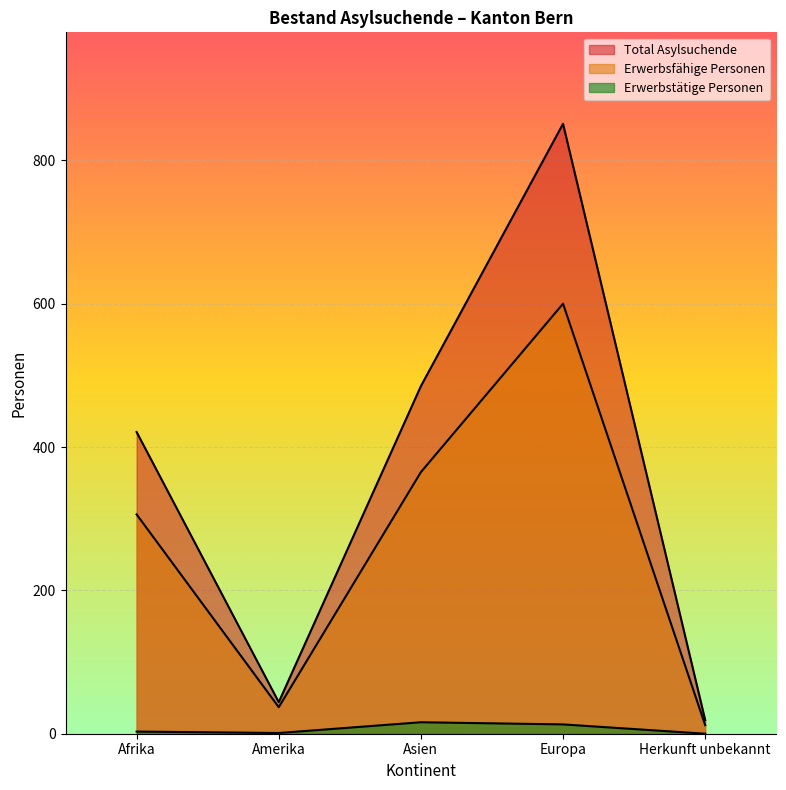

At which category is the sum across all series the highest?

Europa